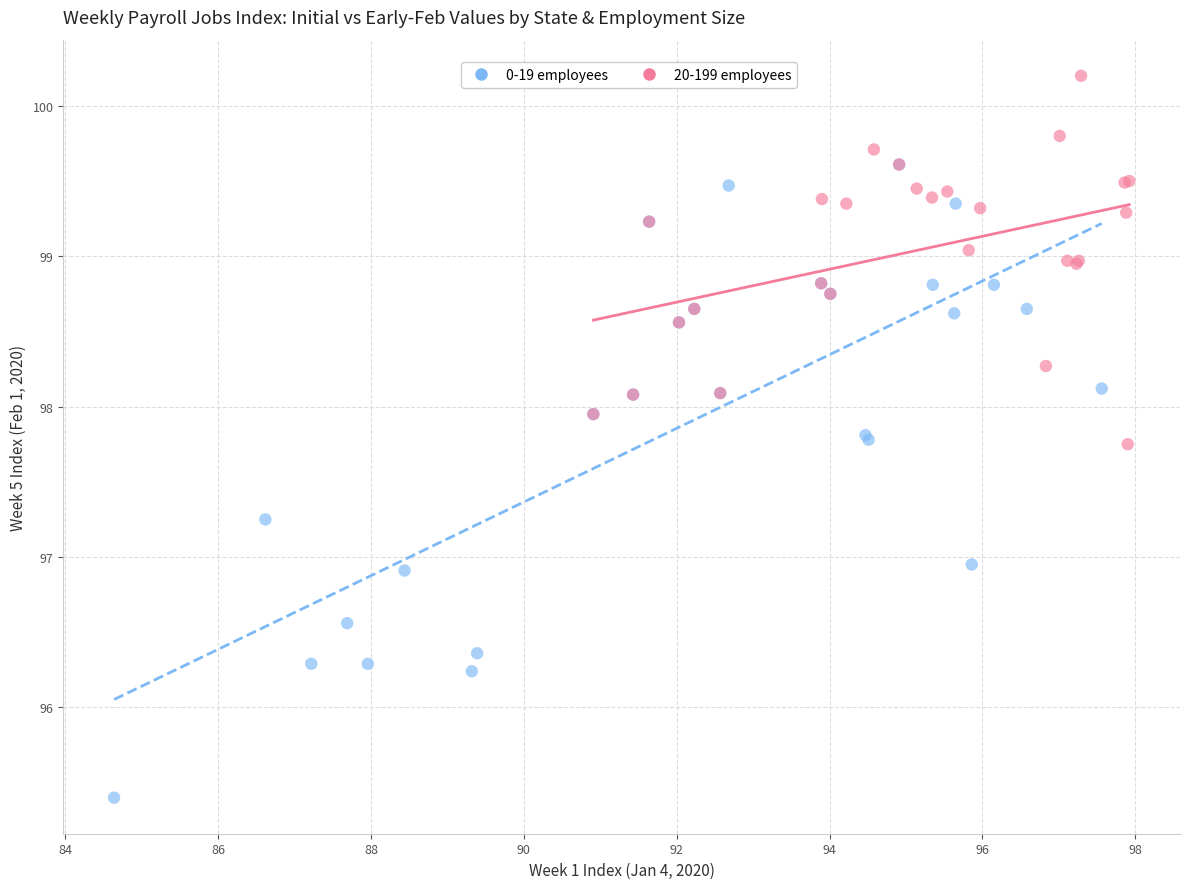

Which series reaches the minimum Y coordinate?

0-19 employees